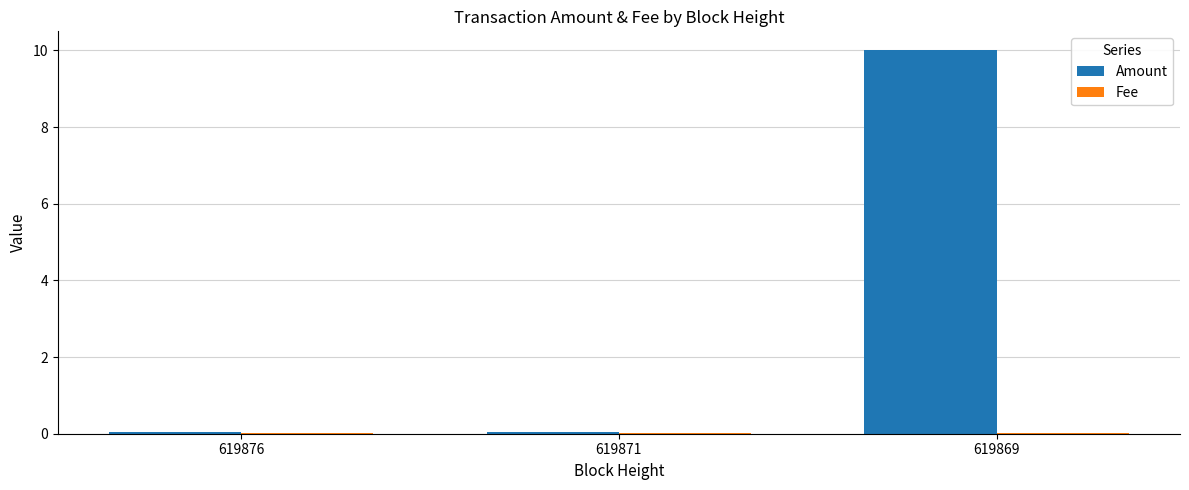

Which category has the highest value in the Amount series?

619869